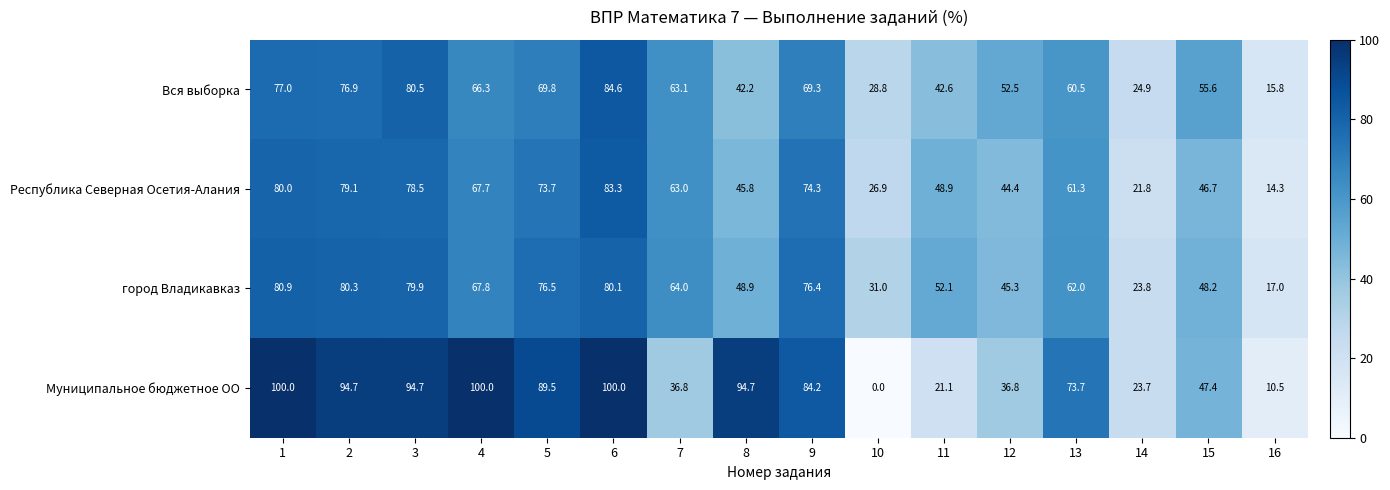

Which series changed the most between 7 and 10?

Муниципальное бюджетное ОО